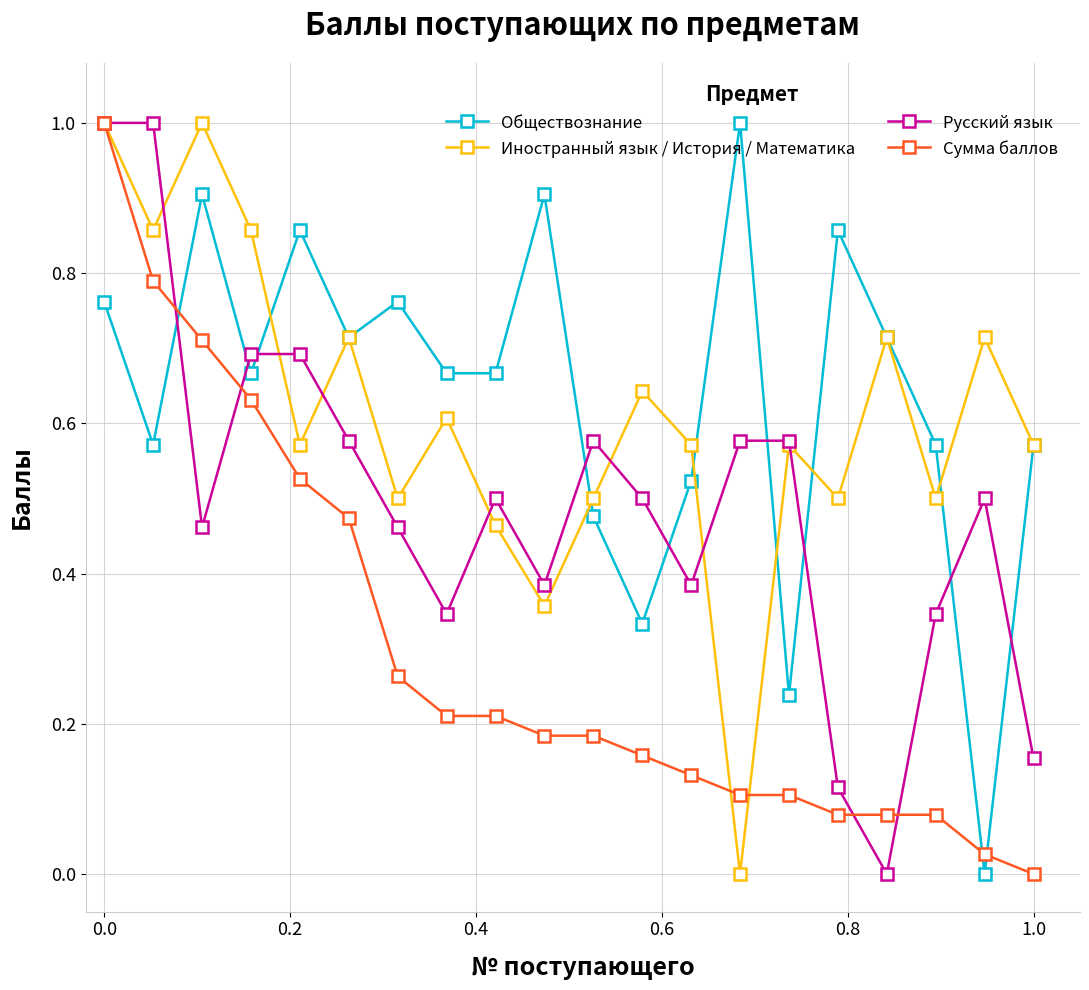

How many times do Русский язык and Обществознание cross each other?

9